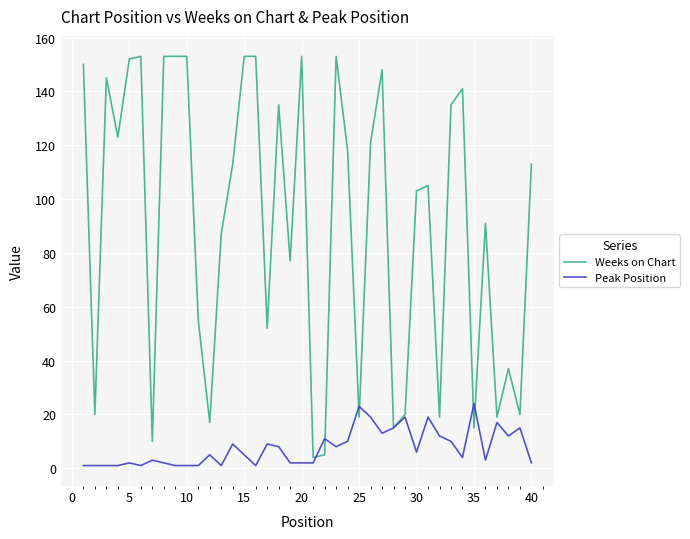

What is the sum of all Peak Position values?

301